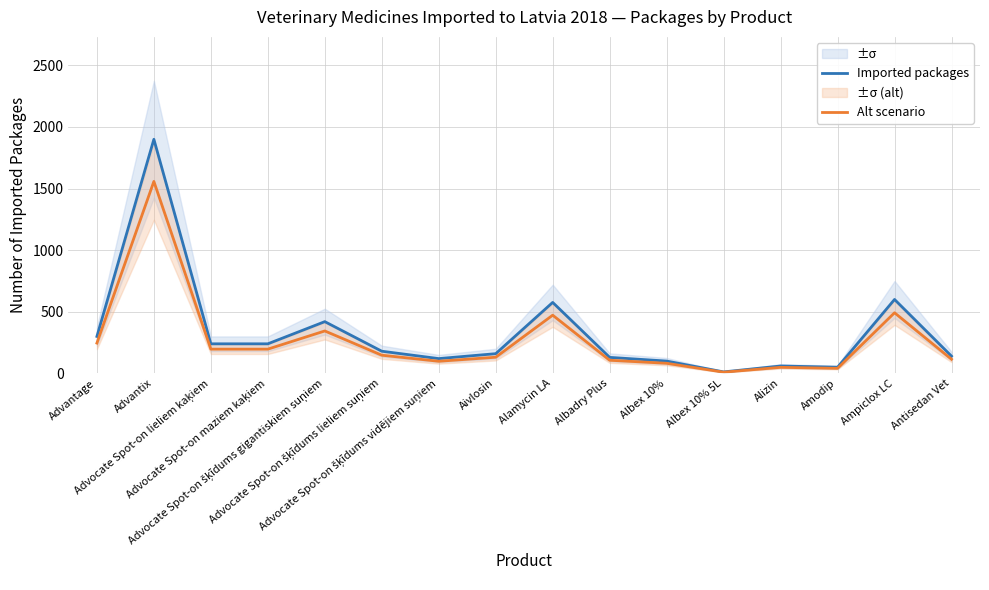

How many values in the Alt scenario series exceed 147?

8